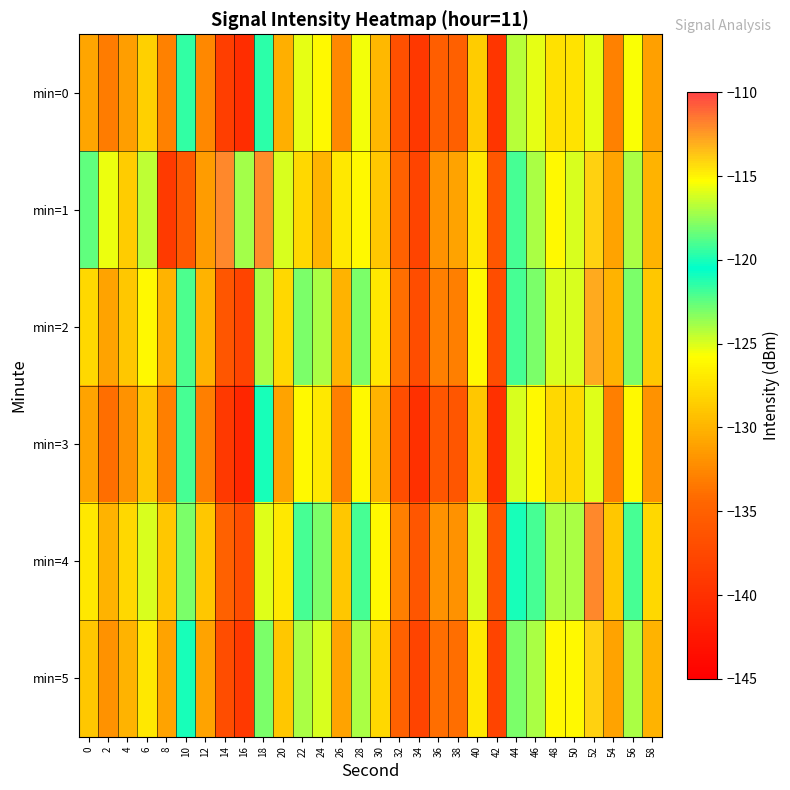

Reading left to right, list all the values displayed in this chart.

min=0: 0=-130.8	2=-133.1	4=-131.3	6=-128.4	8=-132.9	10=-121.5	12=-132.4	14=-138.5	16=-140.3	18=-119.6	20=-130.3	22=-125.2	24=-126.0	26=-132.5	28=-125.5	30=-129.8	32=-136.7	34=-139.2	36=-135.3	38=-135.1	40=-128.6	42=-139.5	44=-124.2	46=-125.2	48=-127.5	50=-127.3	52=-115.8	54=-132.9	56=-125.6	58=-131.1
min=1: 0=-122.5	2=-125.3	4=-128.6	6=-124.4	8=-139.0	10=-135.7	12=-131.4	14=-112.0	16=-123.9	18=-112.2	20=-125.0	22=-128.0	24=-130.0	26=-127.0	28=-126.0	30=-129.0	32=-135.0	34=-138.0	36=-132.0	38=-131.0	40=-127.0	42=-136.0	44=-122.0	46=-124.0	48=-126.0	50=-125.0	52=-114.0	54=-131.0	56=-124.0	58=-130.0
min=2: 0=-128.0	2=-131.0	4=-129.0	6=-126.0	8=-130.0	10=-119.0	12=-130.0	14=-136.0	16=-138.0	18=-117.0	20=-128.0	22=-123.0	24=-124.0	26=-130.0	28=-123.0	30=-127.0	32=-134.0	34=-137.0	36=-133.0	38=-133.0	40=-126.0	42=-137.0	44=-122.0	46=-123.0	48=-125.0	50=-125.0	52=-113.0	54=-130.0	56=-123.0	58=-129.0
min=3: 0=-131.0	2=-134.0	4=-132.0	6=-129.0	8=-133.0	10=-122.0	12=-133.0	14=-139.0	16=-141.0	18=-120.0	20=-131.0	22=-126.0	24=-127.0	26=-133.0	28=-126.0	30=-130.0	32=-137.0	34=-140.0	36=-136.0	38=-136.0	40=-129.0	42=-140.0	44=-125.0	46=-126.0	48=-128.0	50=-128.0	52=-116.0	54=-133.0	56=-126.0	58=-132.0
min=4: 0=-127.0	2=-130.0	4=-128.0	6=-125.0	8=-129.0	10=-118.0	12=-129.0	14=-135.0	16=-137.0	18=-116.0	20=-127.0	22=-122.0	24=-123.0	26=-129.0	28=-122.0	30=-126.0	32=-133.0	34=-136.0	36=-132.0	38=-132.0	40=-125.0	42=-136.0	44=-121.0	46=-122.0	48=-124.0	50=-124.0	52=-112.0	54=-129.0	56=-122.0	58=-128.0
min=5: 0=-129.0	2=-132.0	4=-130.0	6=-127.0	8=-131.0	10=-120.0	12=-131.0	14=-137.0	16=-139.0	18=-118.0	20=-129.0	22=-124.0	24=-125.0	26=-131.0	28=-124.0	30=-128.0	32=-135.0	34=-138.0	36=-134.0	38=-134.0	40=-127.0	42=-138.0	44=-123.0	46=-124.0	48=-126.0	50=-126.0	52=-114.0	54=-131.0	56=-124.0	58=-130.0